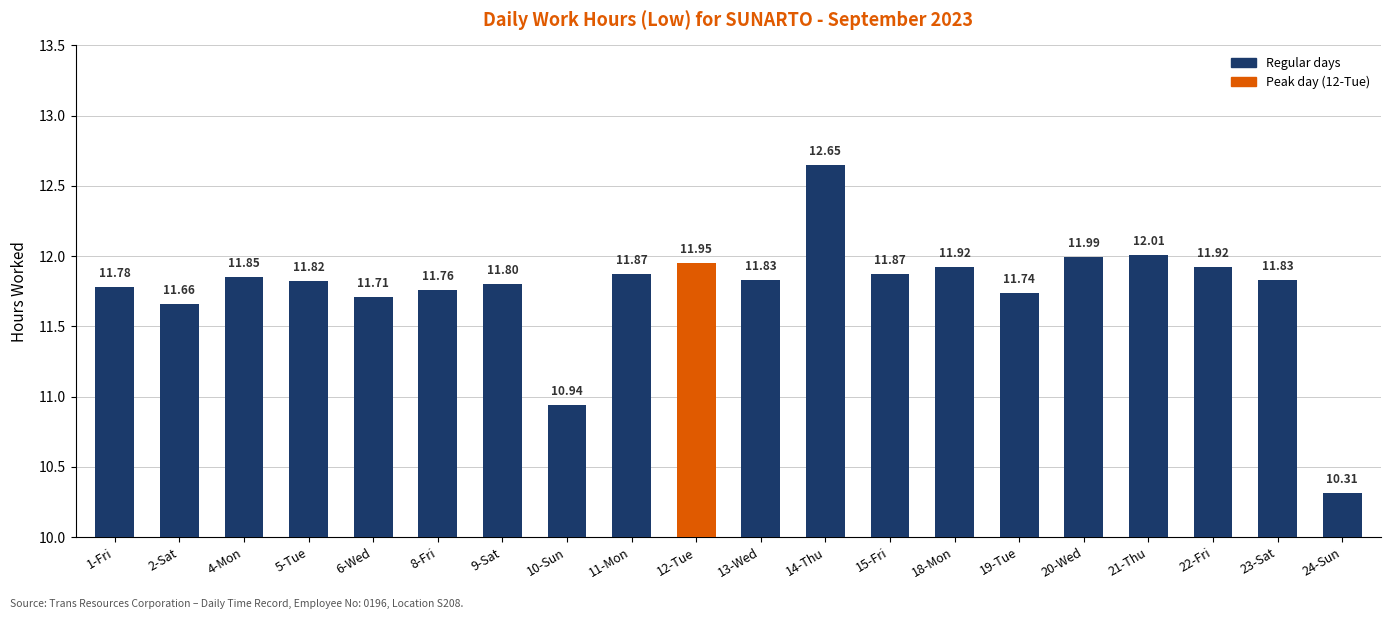

What is the change in value from 8-Fri to 13-Wed?

+0.1